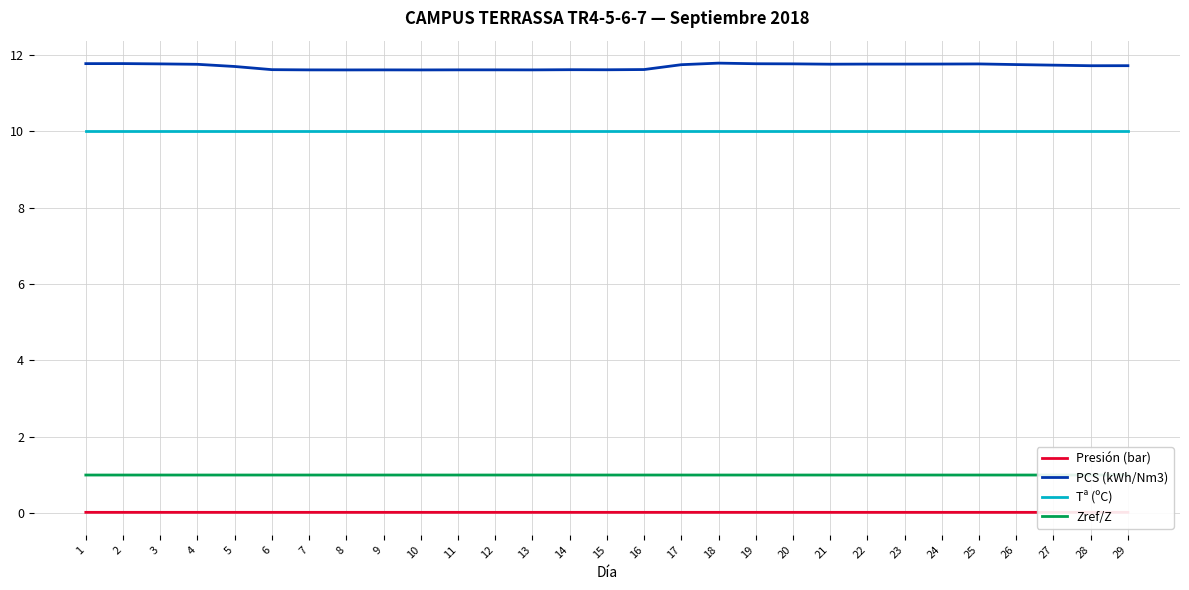

Which series has the widest spread of values?

PCS (kWh/Nm3)